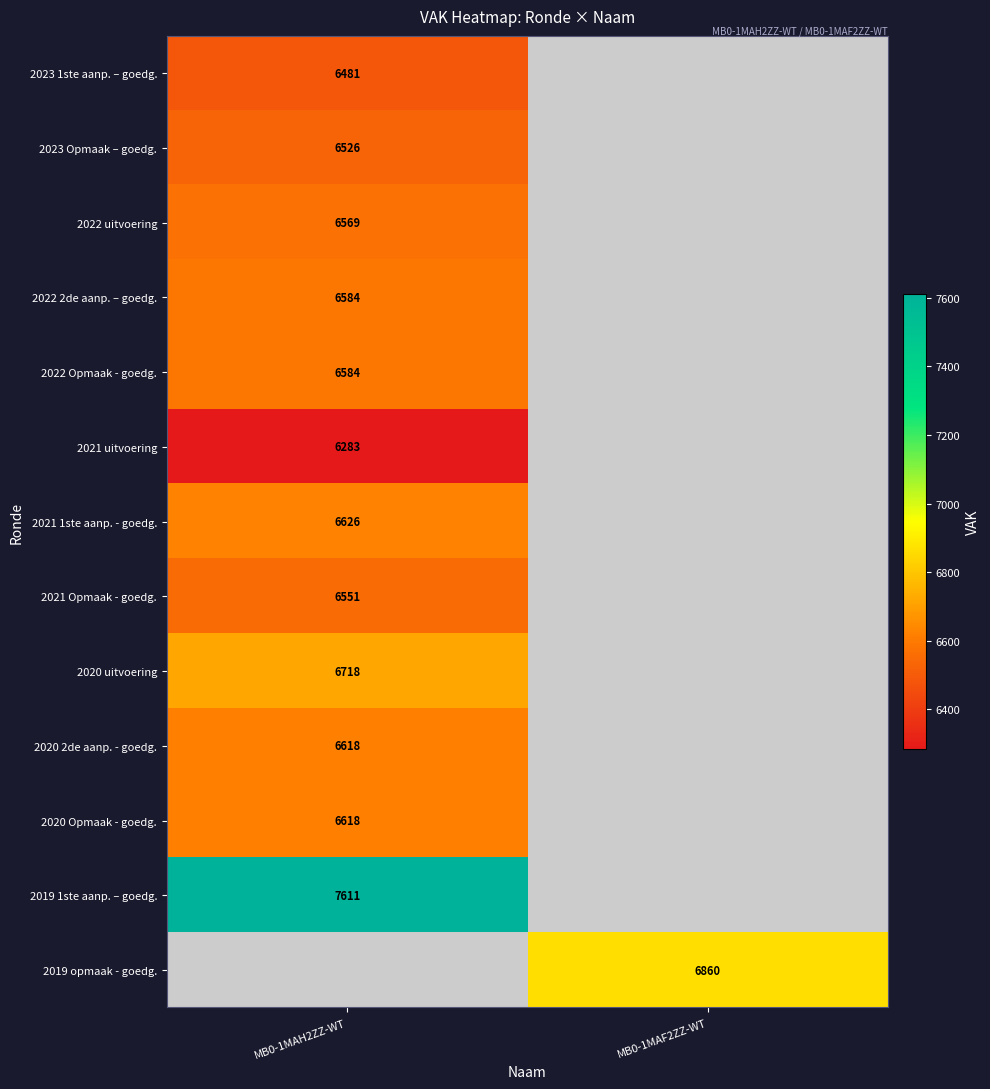

Is it true that 2021 uitvoering equals 6283 at MB0-1MAH2ZZ-WT?

True